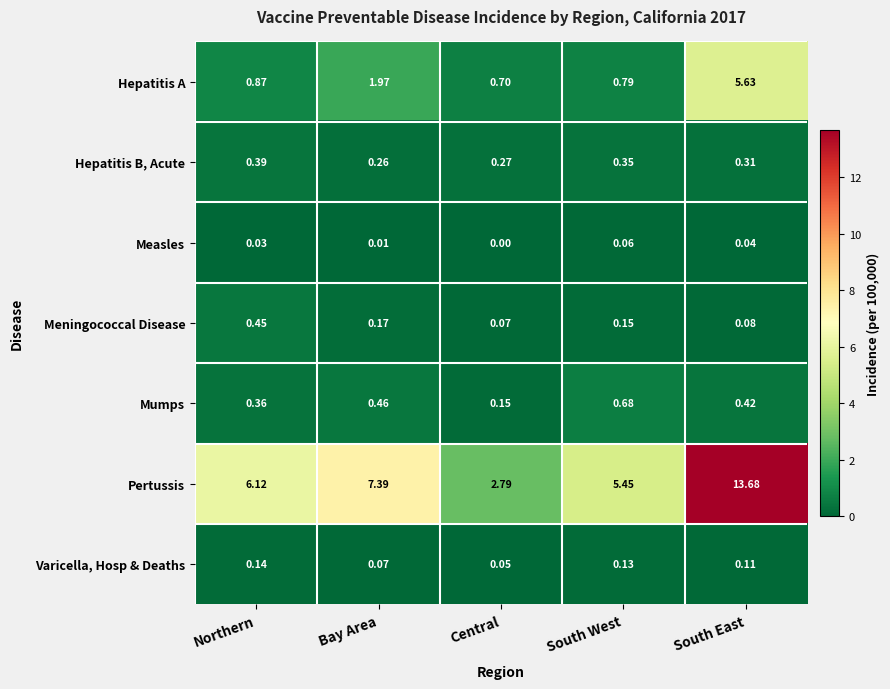

Which series has the largest range (max minus min)?

Pertussis